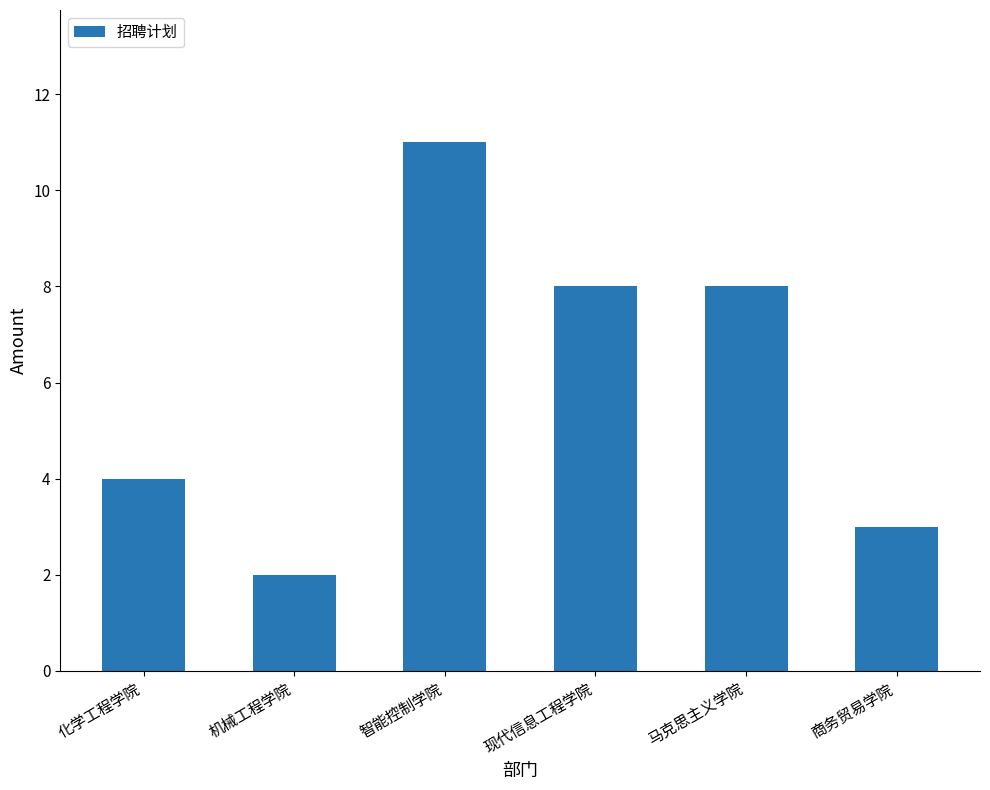

Count the values in the range 3 to 8.

4